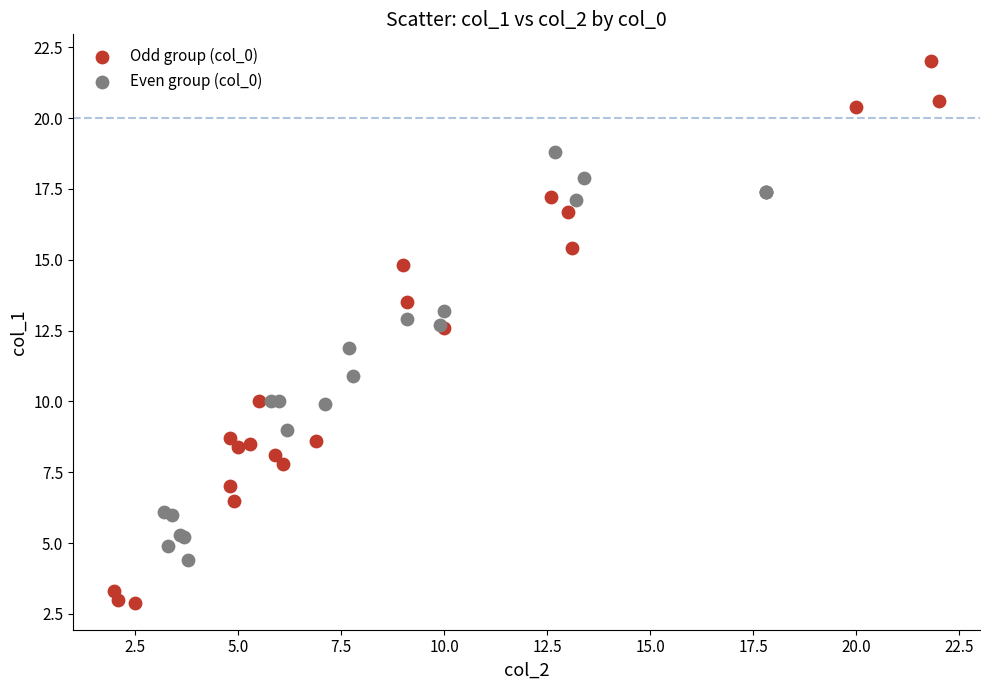

Which series reaches the minimum Y coordinate?

Odd group (col_0)